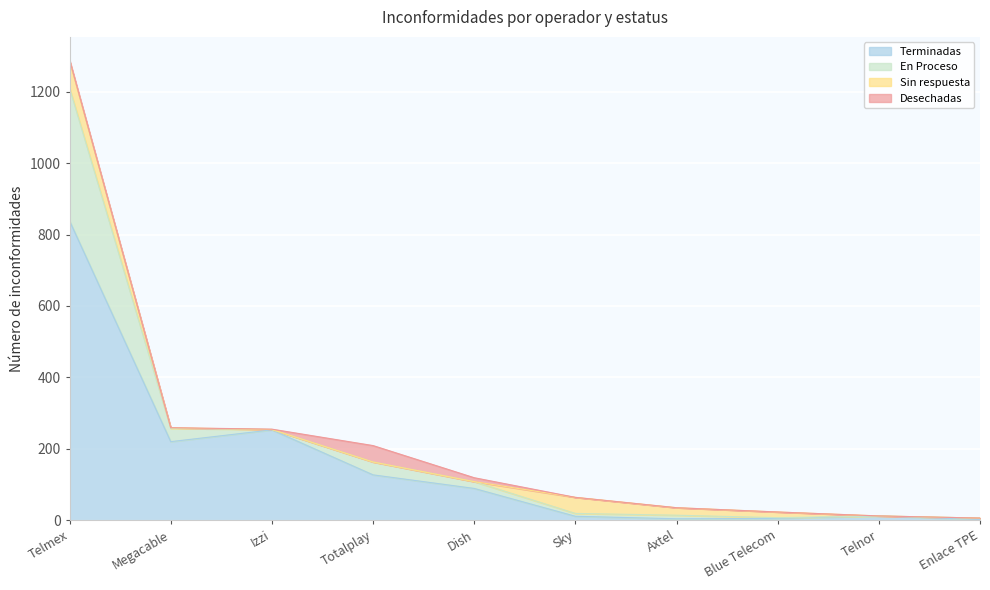

What is the label of the 6th point from the left?

Sky